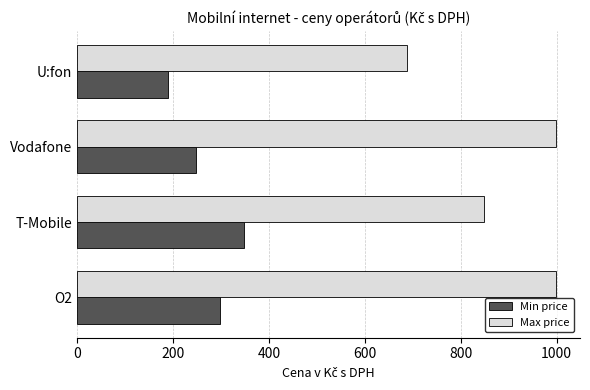

Read the Min price value at U:fon, to the nearest 5.

190